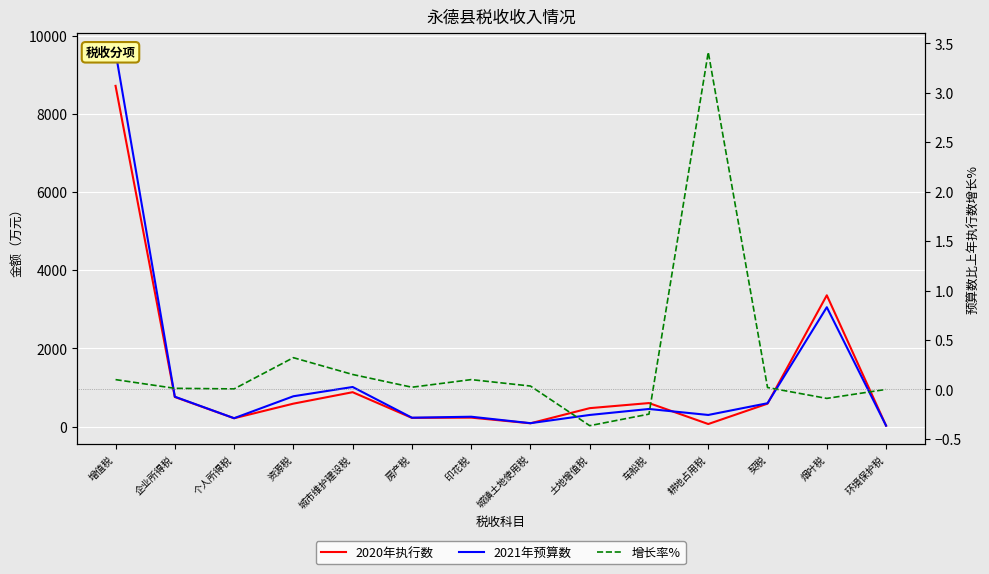

At which category is the sum across all series the highest?

增值税